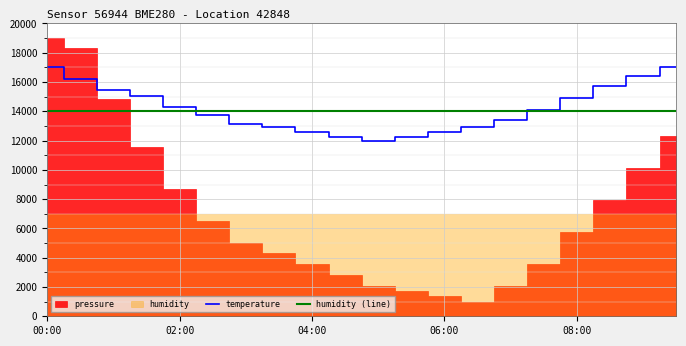

What is the minimum value for temperature?

12000.0